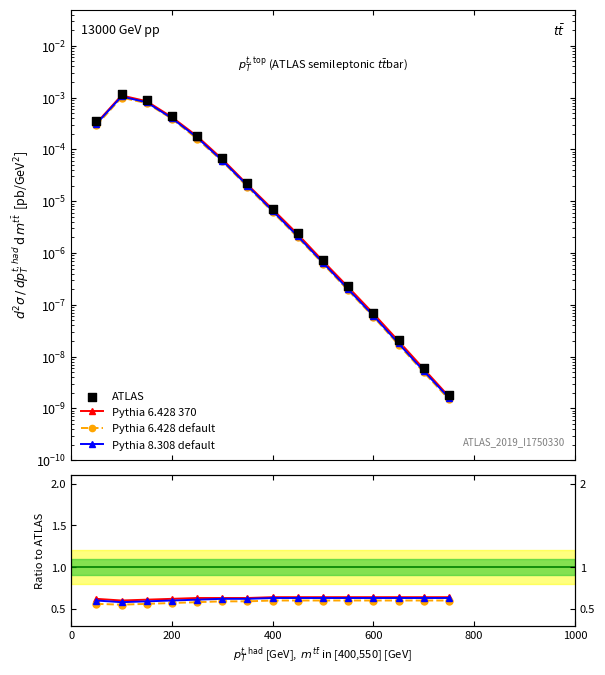

What is the total value across all series at 400?

1.8